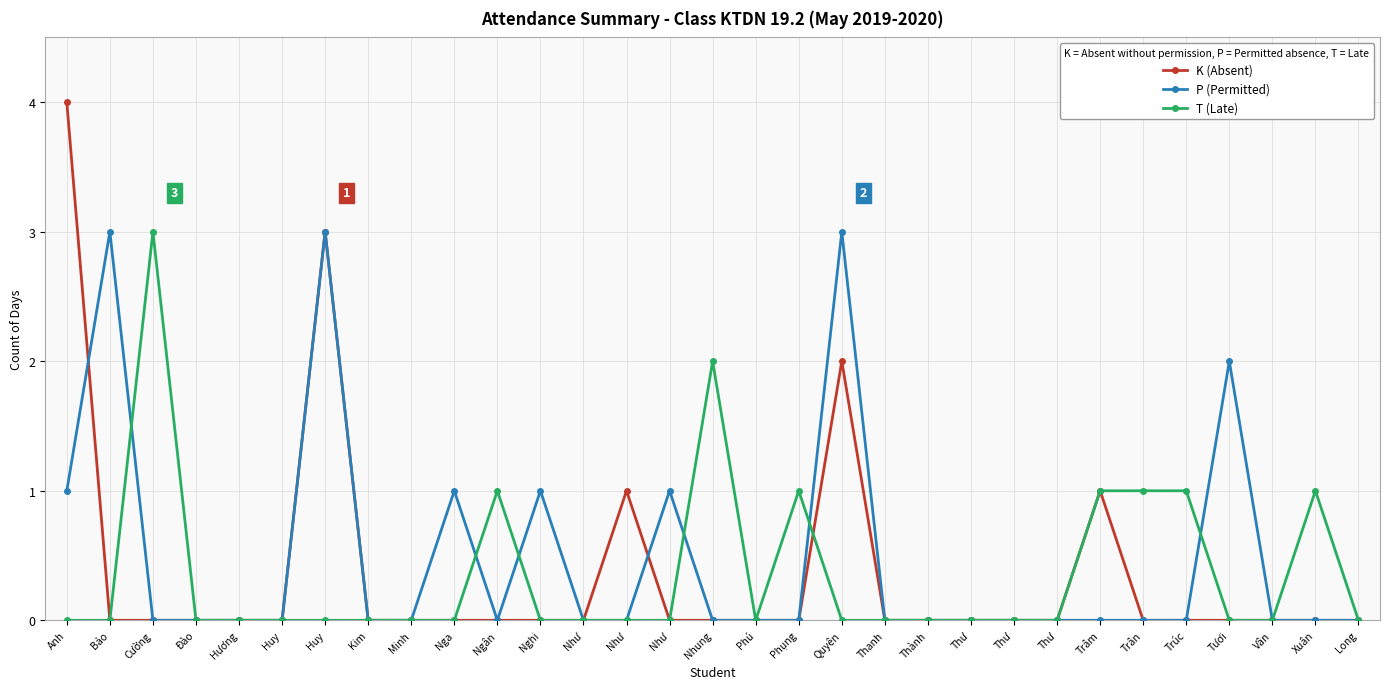

What is the greatest value displayed?

4